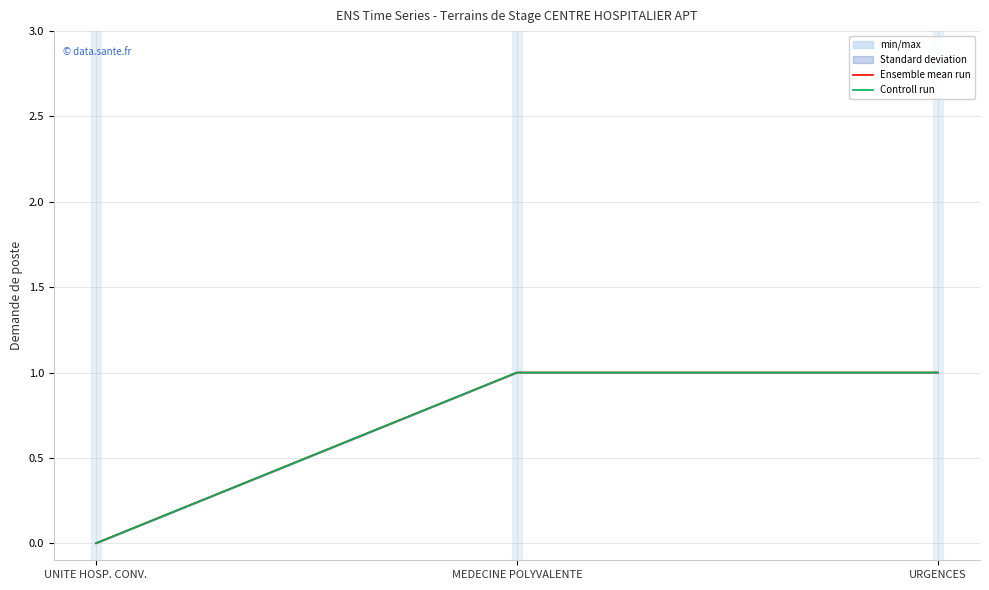

What is the label of the 2nd point from the right?

MEDECINE POLYVALENTE